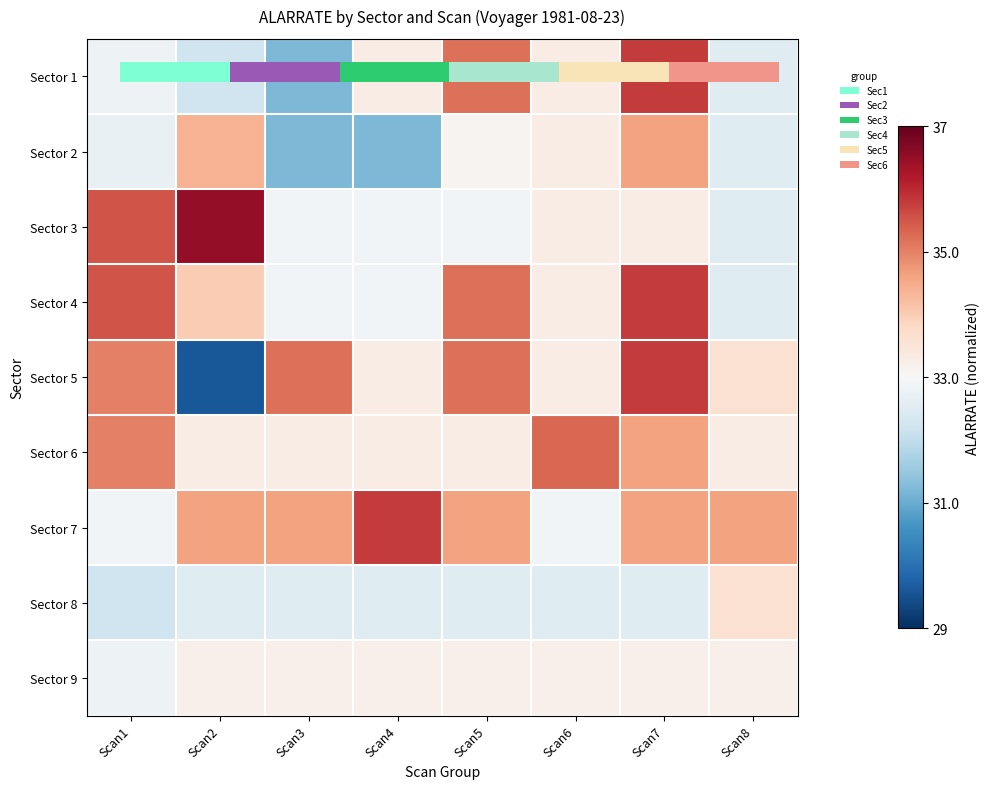

Which series has the widest spread of values?

Sector 5